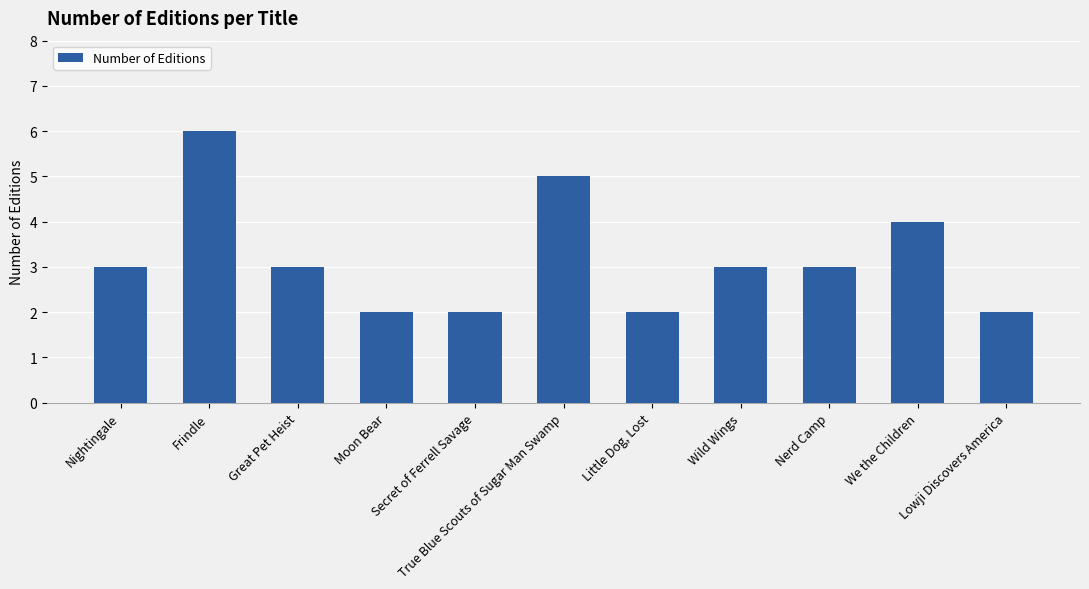

How many bars are there in total?

11